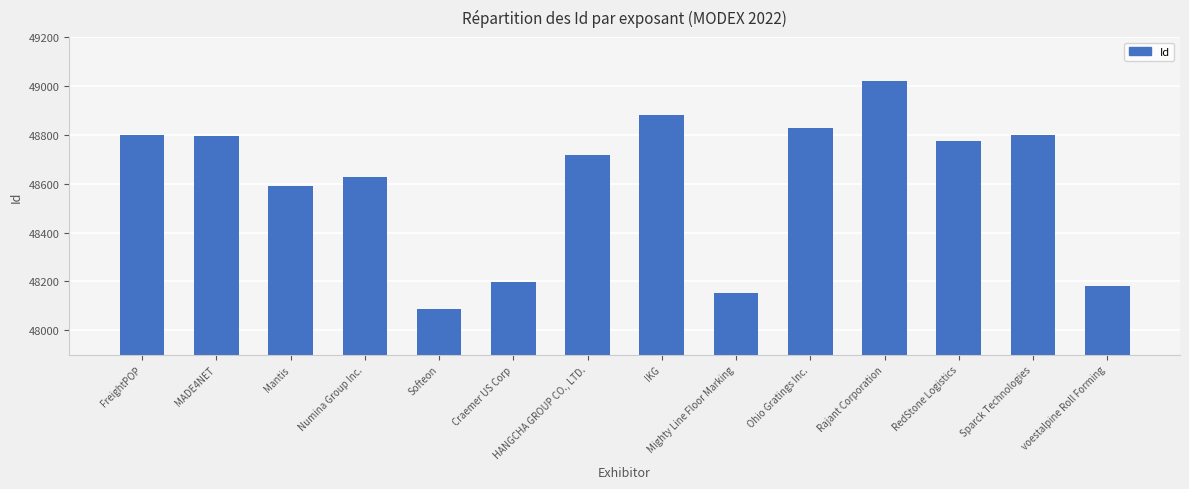

What is the value of the 6th bar from the left?

48197